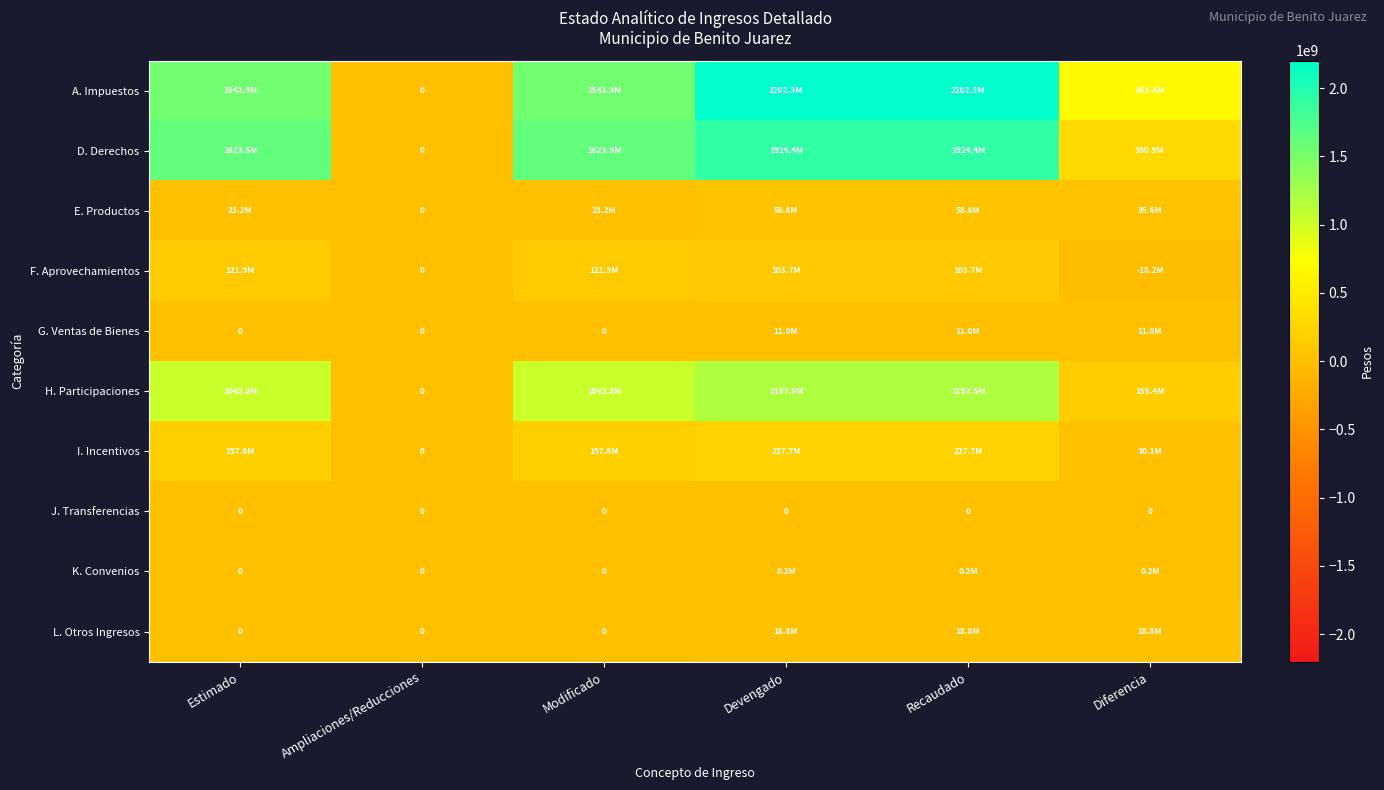

What is the average value of the D. Derechos series?

1232802066.7